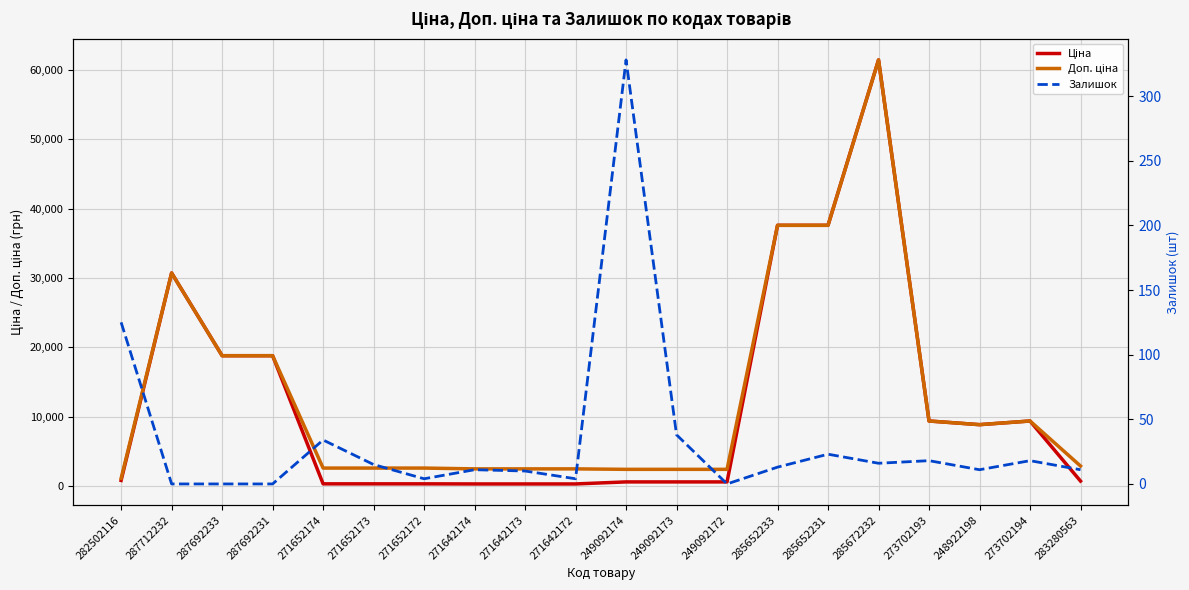

Which category has the lowest value across all series?

287712232